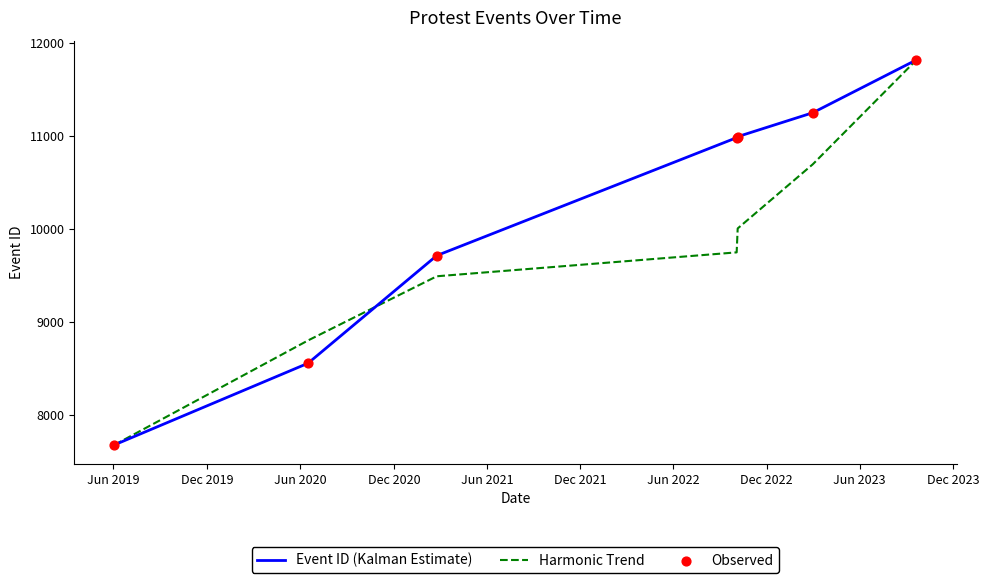

At how many categories does at least one series exceed 9457?

5